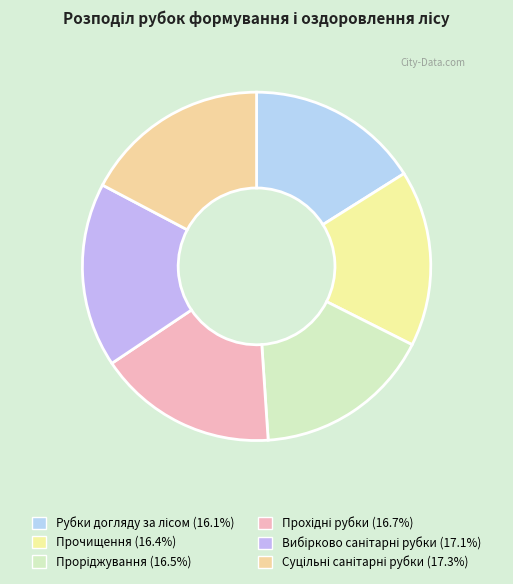

Which category has the biggest portion of the pie?

Суцільні санітарні рубки